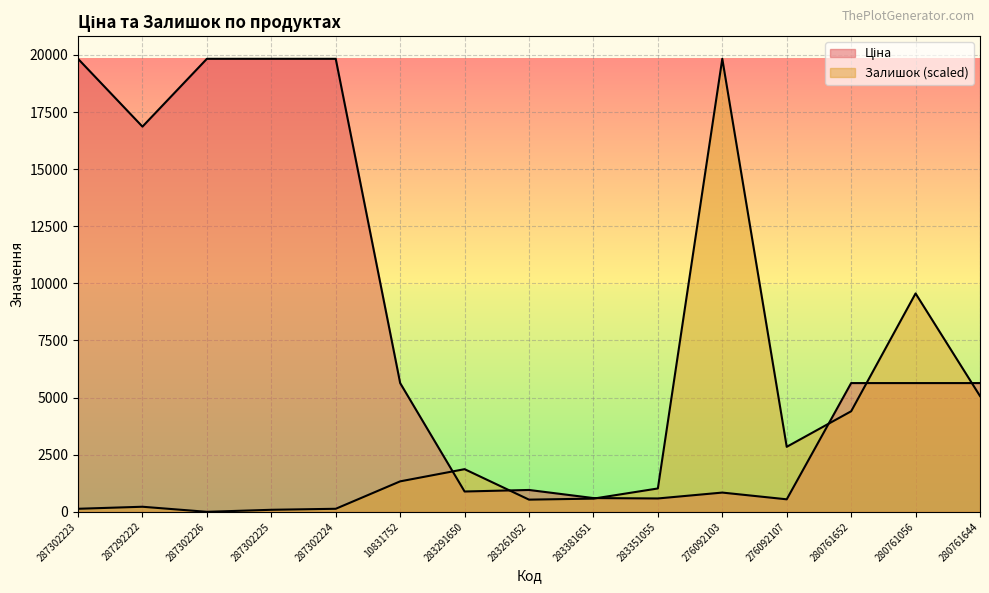

What is the value of the Ціна point at the 2nd from the left?

16863.2